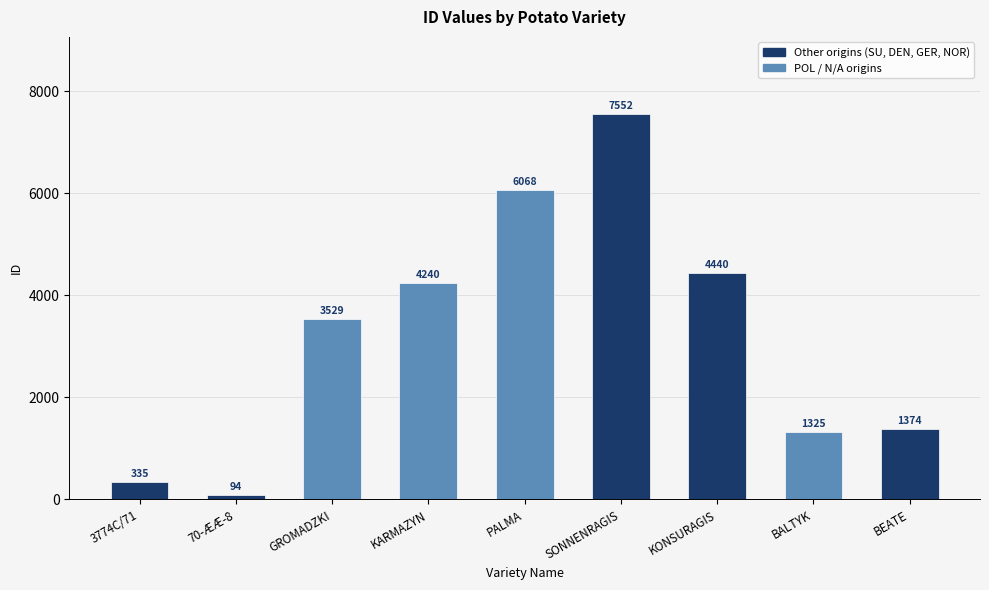

How many distinct data groups are displayed?

1